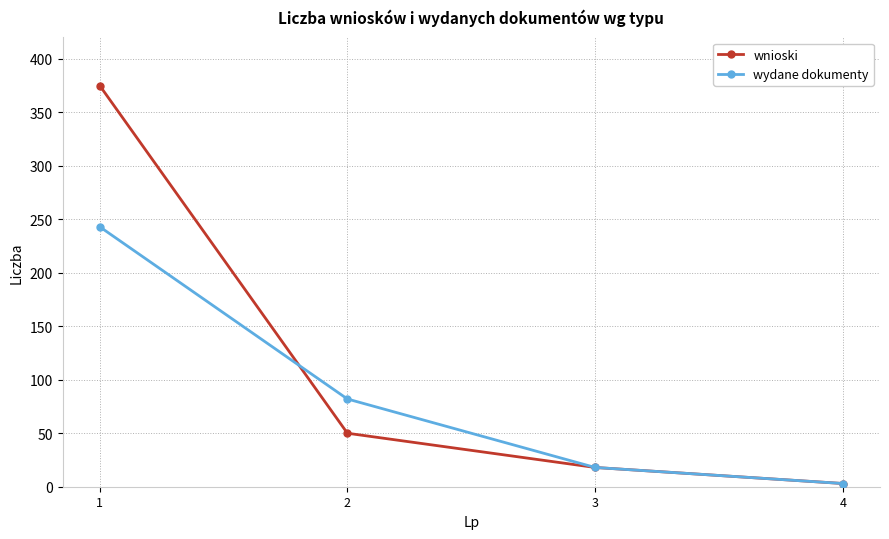

Does the chart display data point markers on the line(s)?

Yes